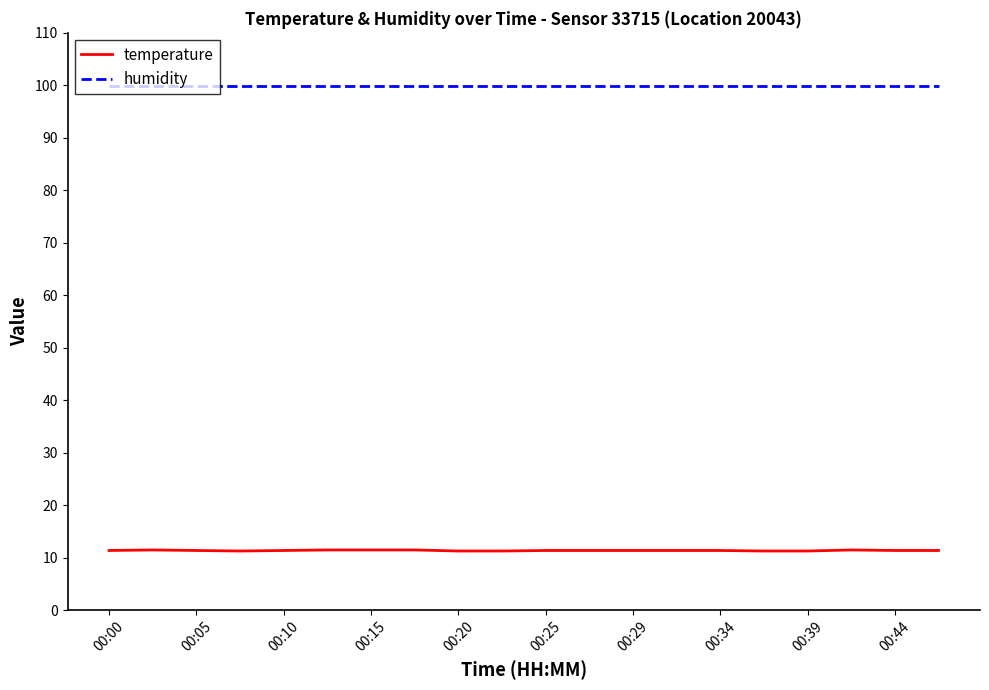

What is the minimum value for temperature?

11.3